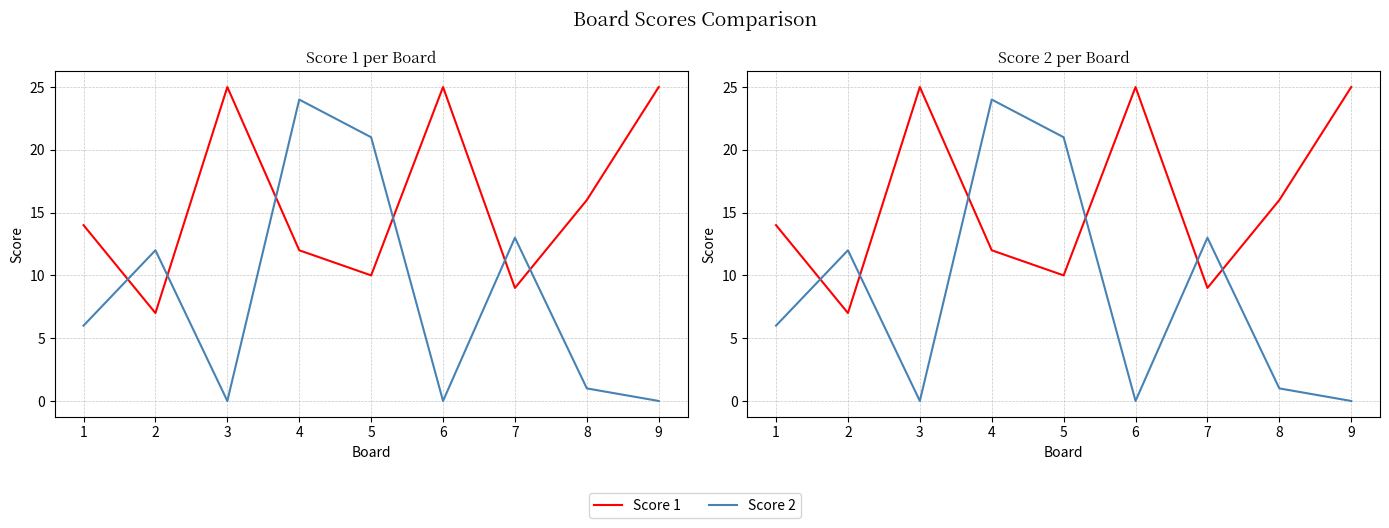

Between 6 and 8, which is larger?

6